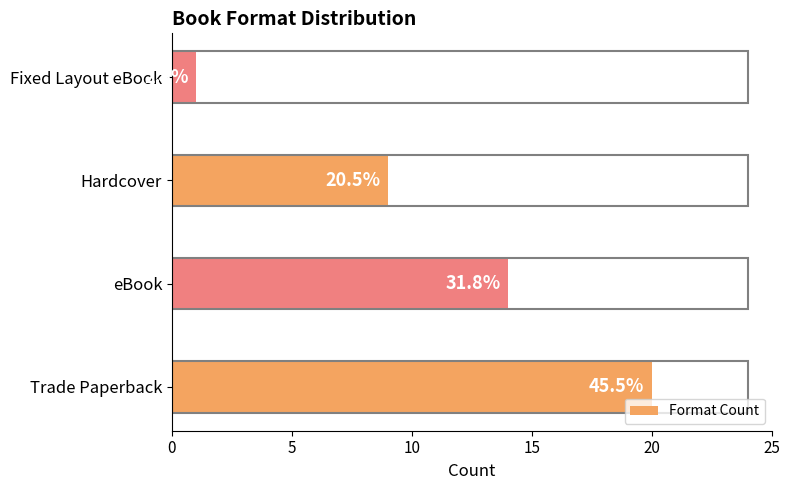

Does the chart contain stacked bars?

No